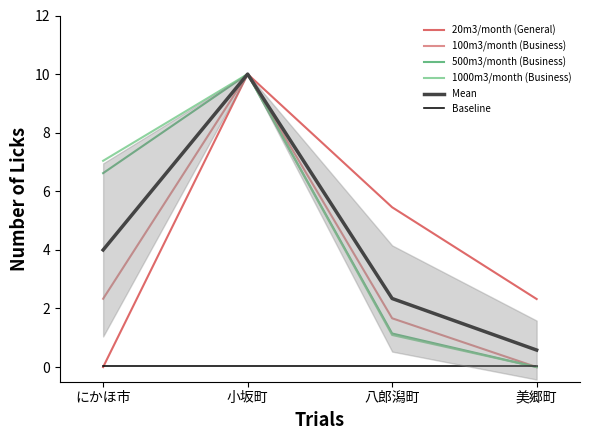

Is the value of Baseline at 小坂町 greater than the value of 500m3/month (Business) at 八郎潟町?

No